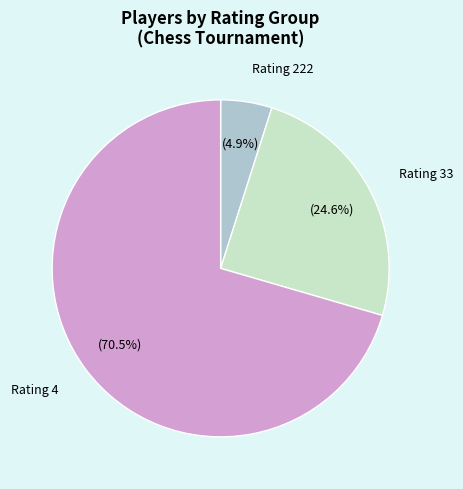

Which category has the biggest portion of the pie?

Rating 4